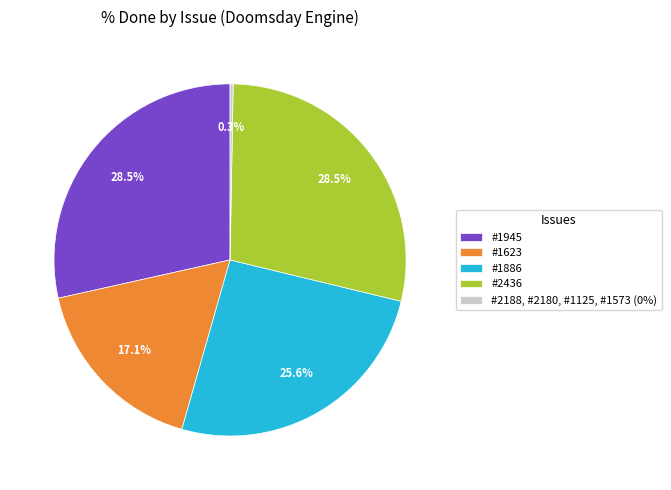

Is the sum of #1945 and #1886 greater than half?

Yes